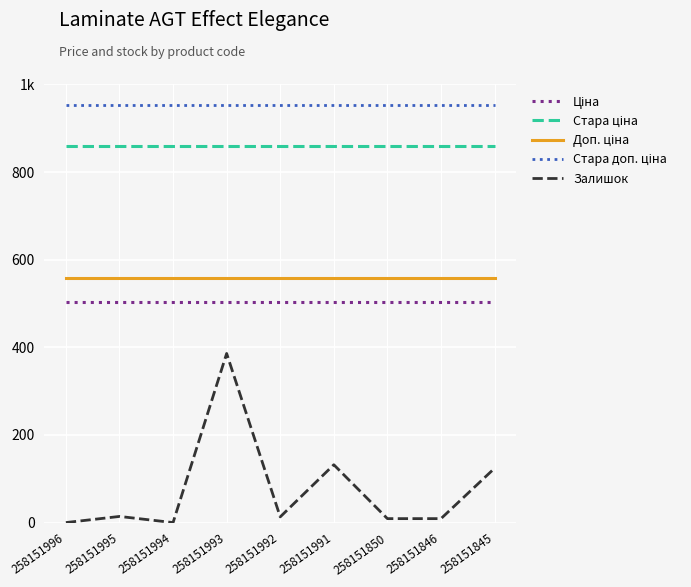

Does the chart display data point markers on the line(s)?

No